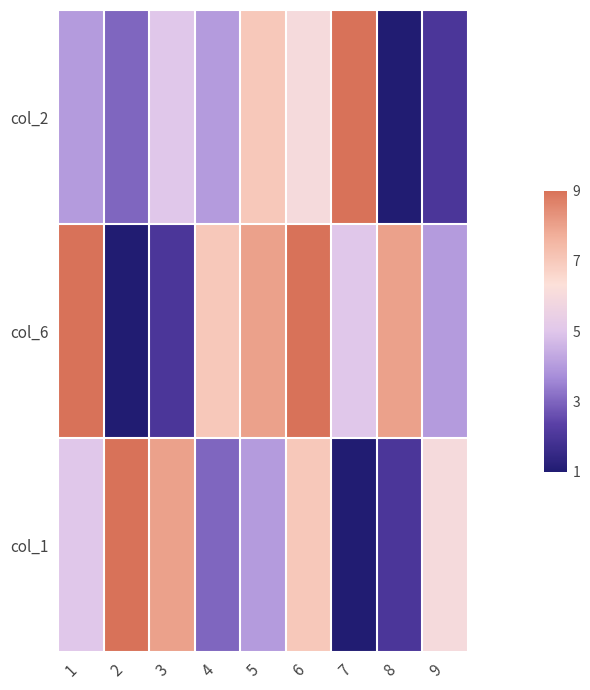

At which category is the sum across all series the highest?

6